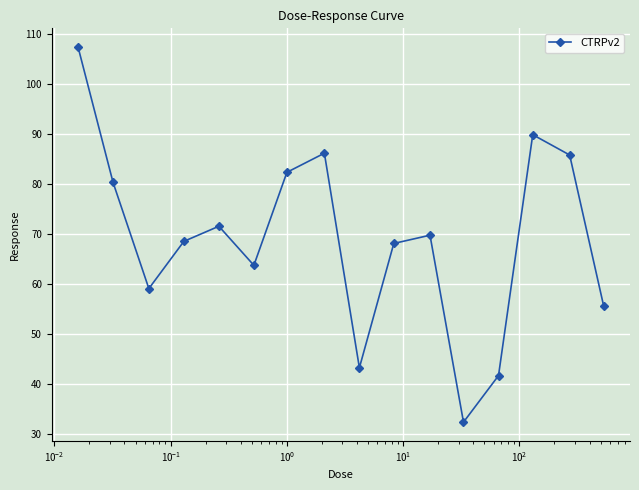

What is the difference between the second highest and second lowest values?

48.2